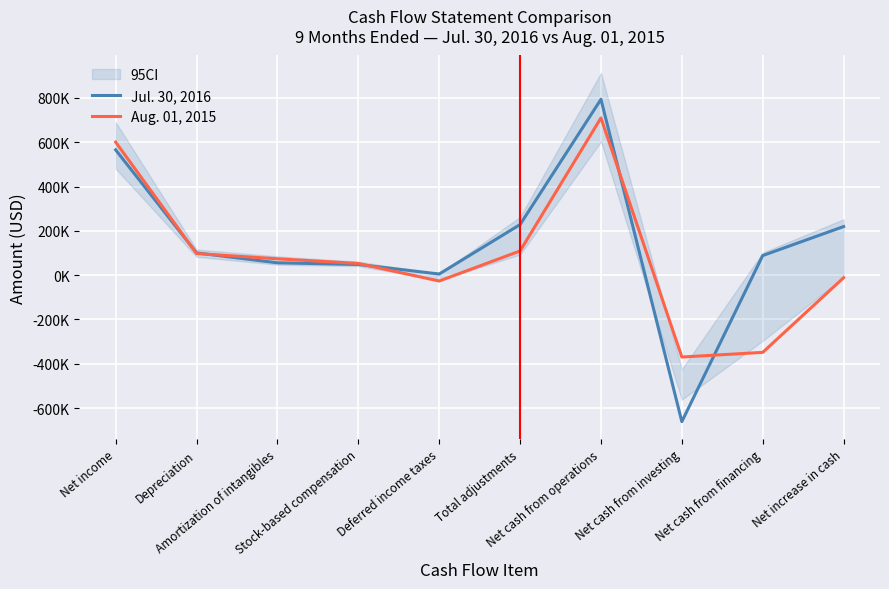

What is the average value of the Jul. 30, 2016 series?

144363